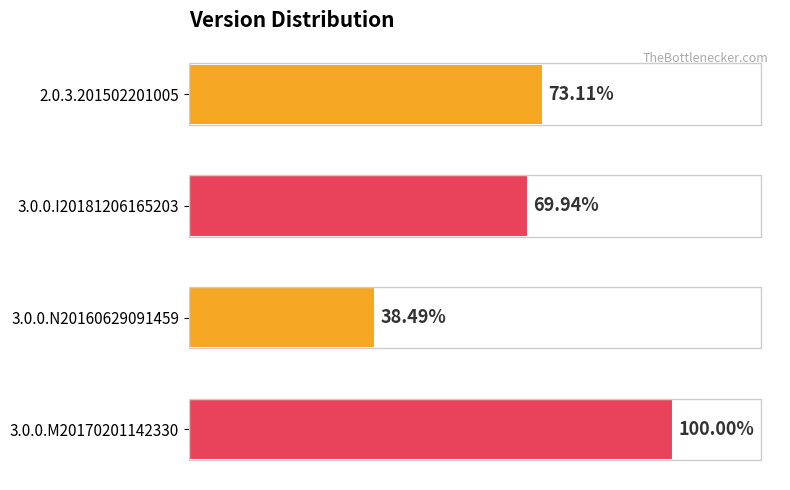

How many distinct data groups are displayed?

1